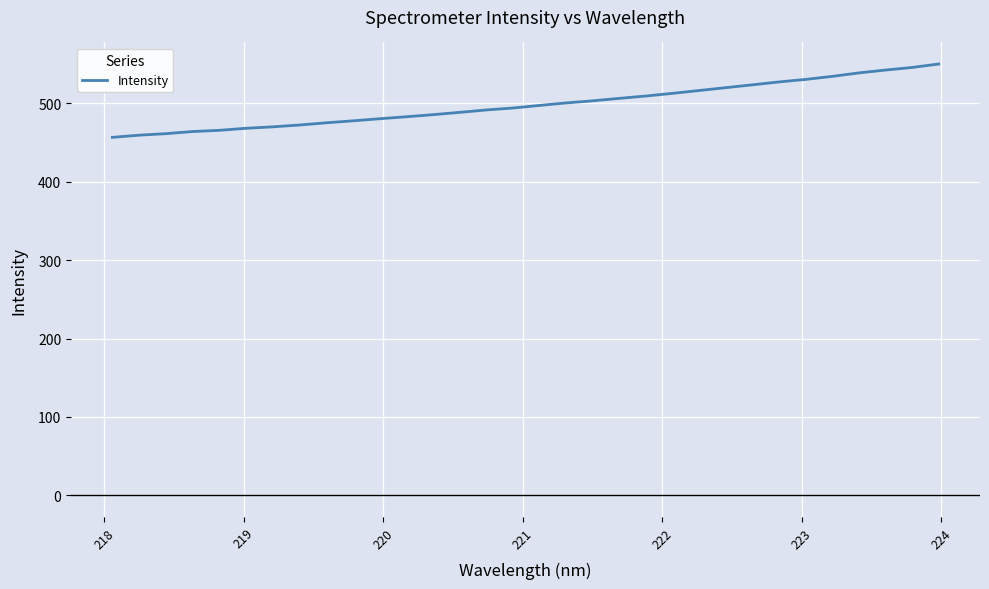

What is the greatest value displayed?

550.2